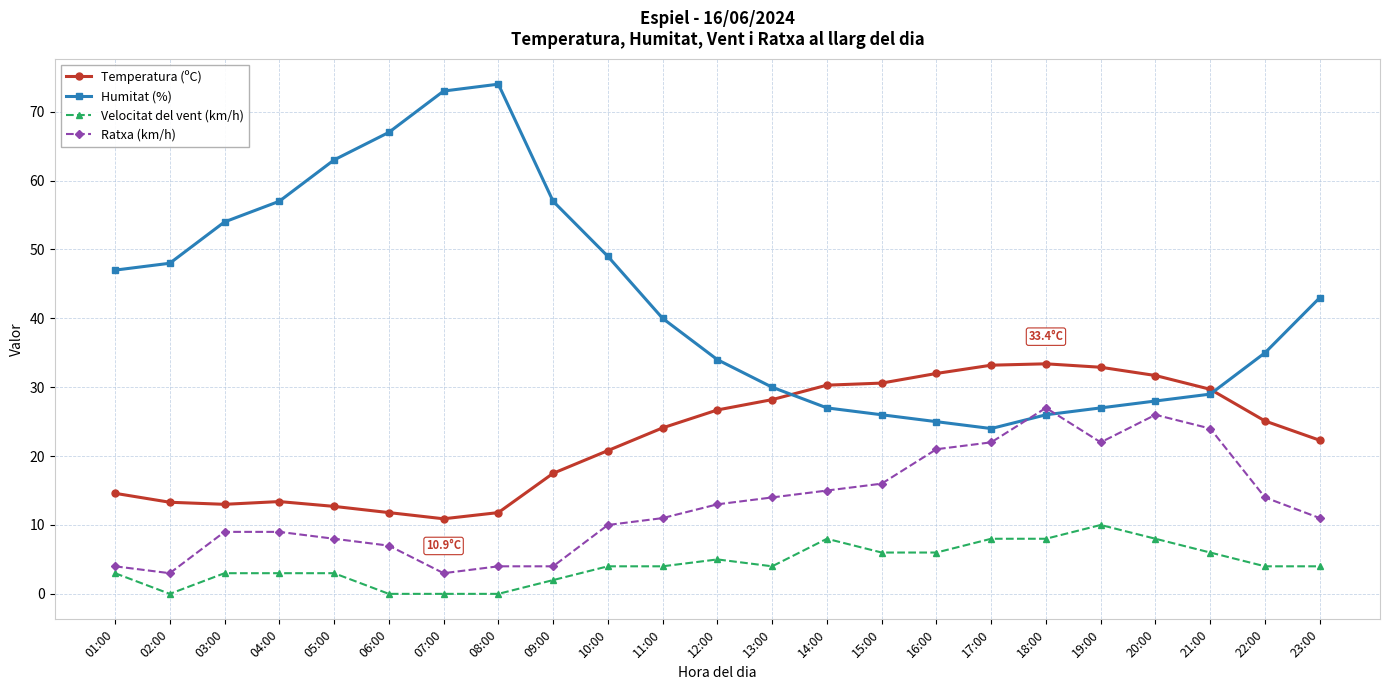

What is the label of the 19th point from the right?

05:00